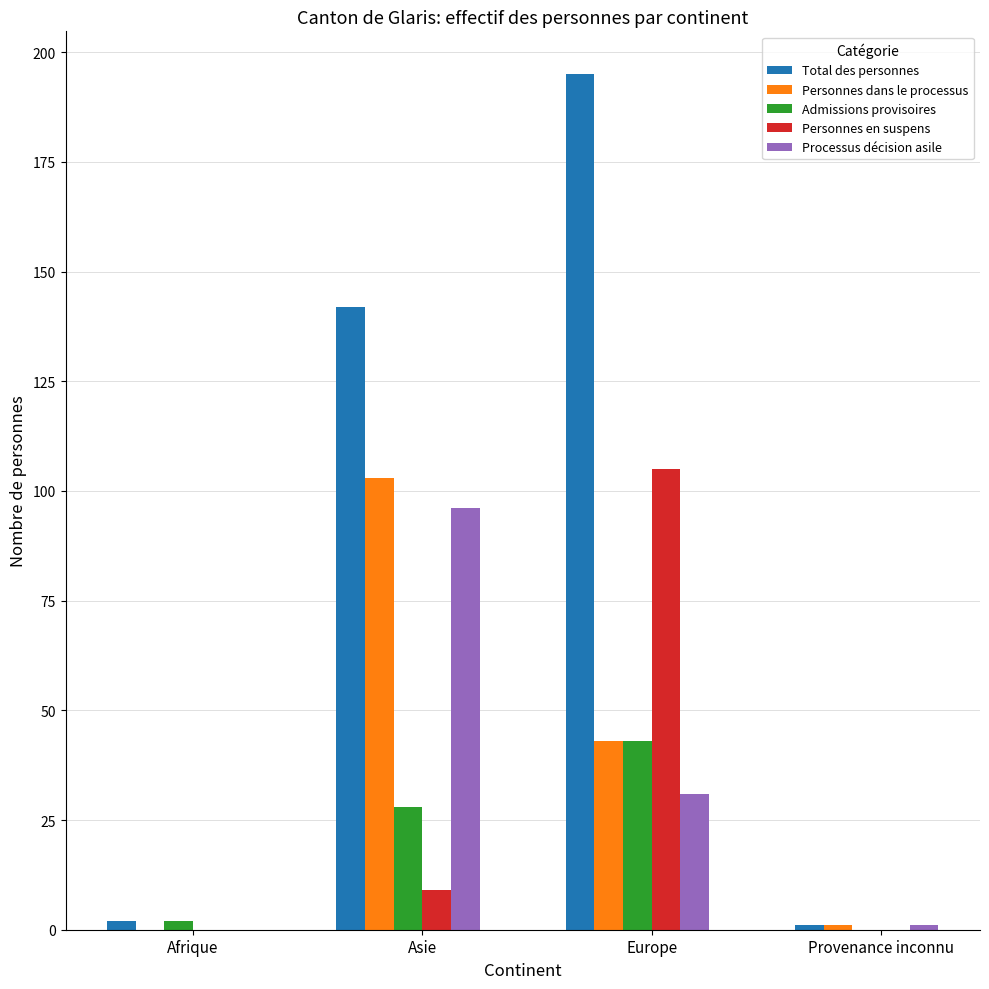

Is it true that Processus décision asile equals 133 at Asie?

False